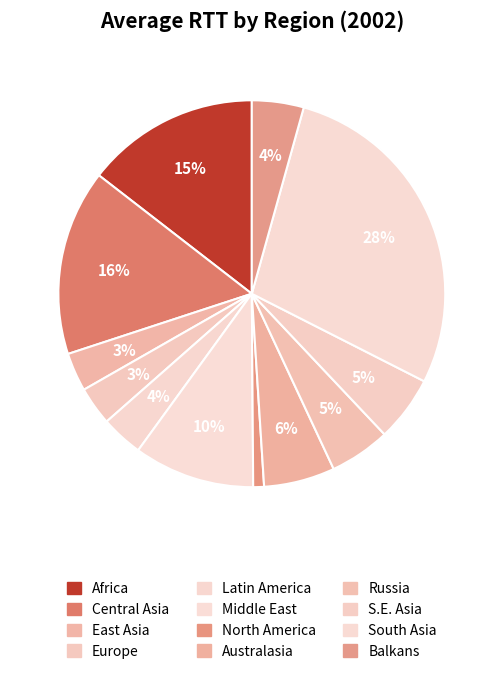

What is the largest slice in the pie chart?

South Asia